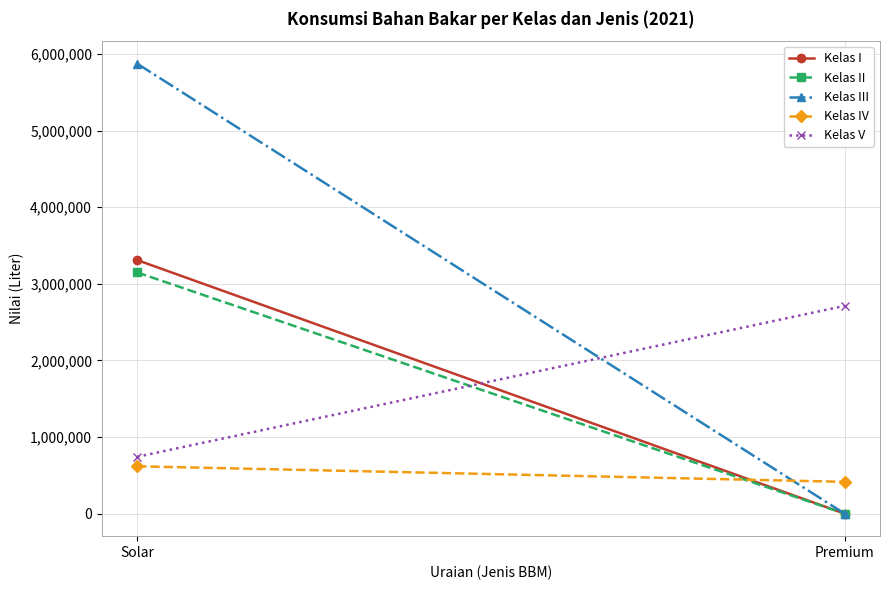

The value of Kelas II at Solar is 1068548. True or false?

False